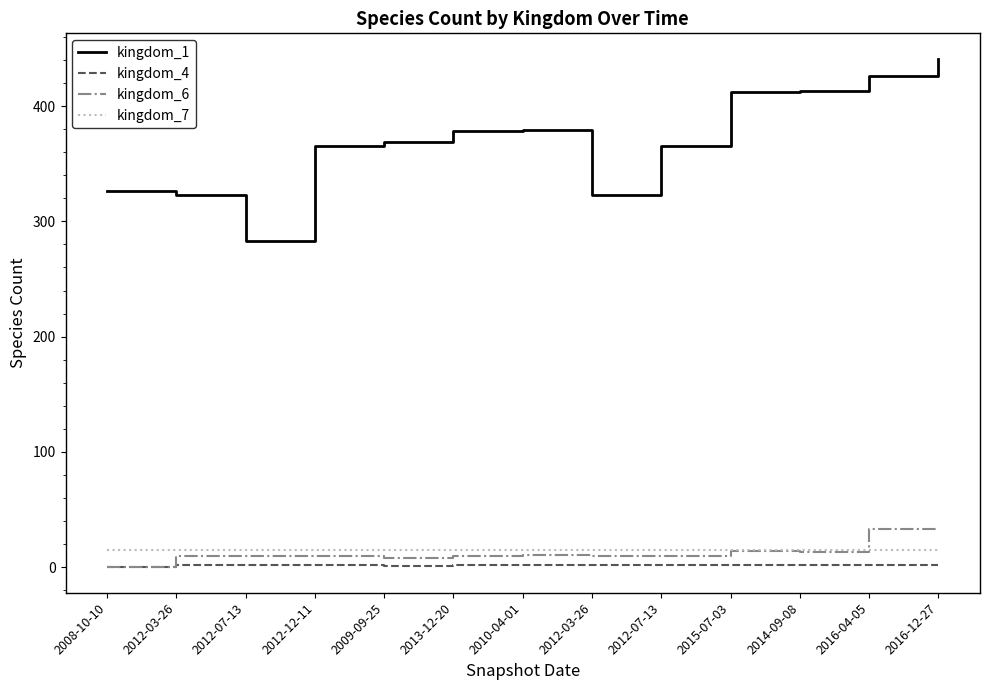

What are all the series names shown in the legend?

kingdom_1, kingdom_4, kingdom_6, kingdom_7